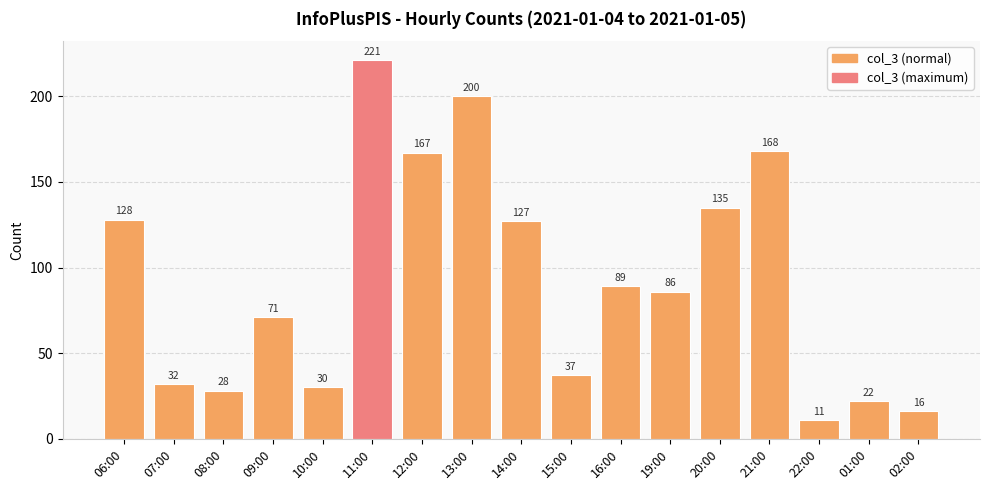

What is the minimum value shown in the chart?

11